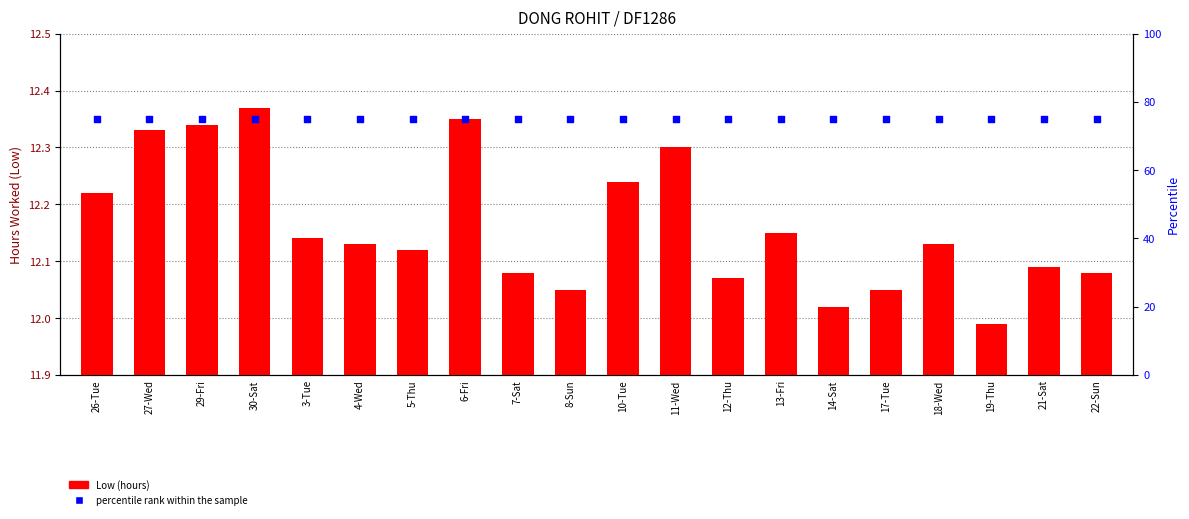

What is the total value across all series at 7-Sat?

87.1